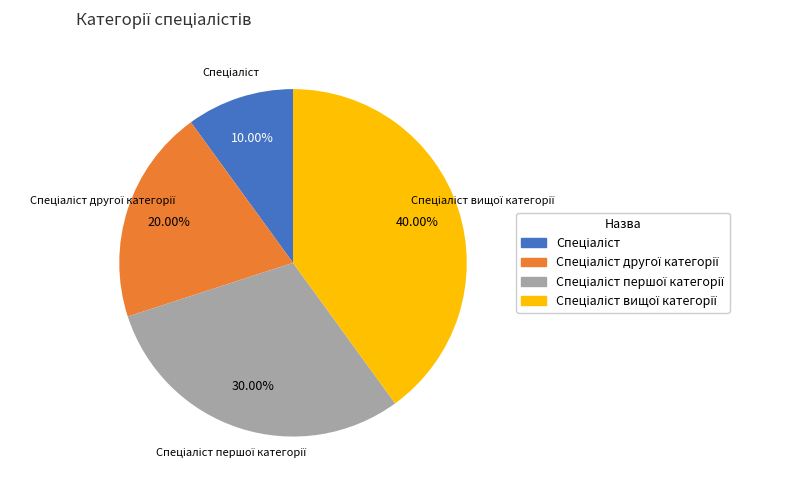

Is there any slice that represents more than half of the pie?

No